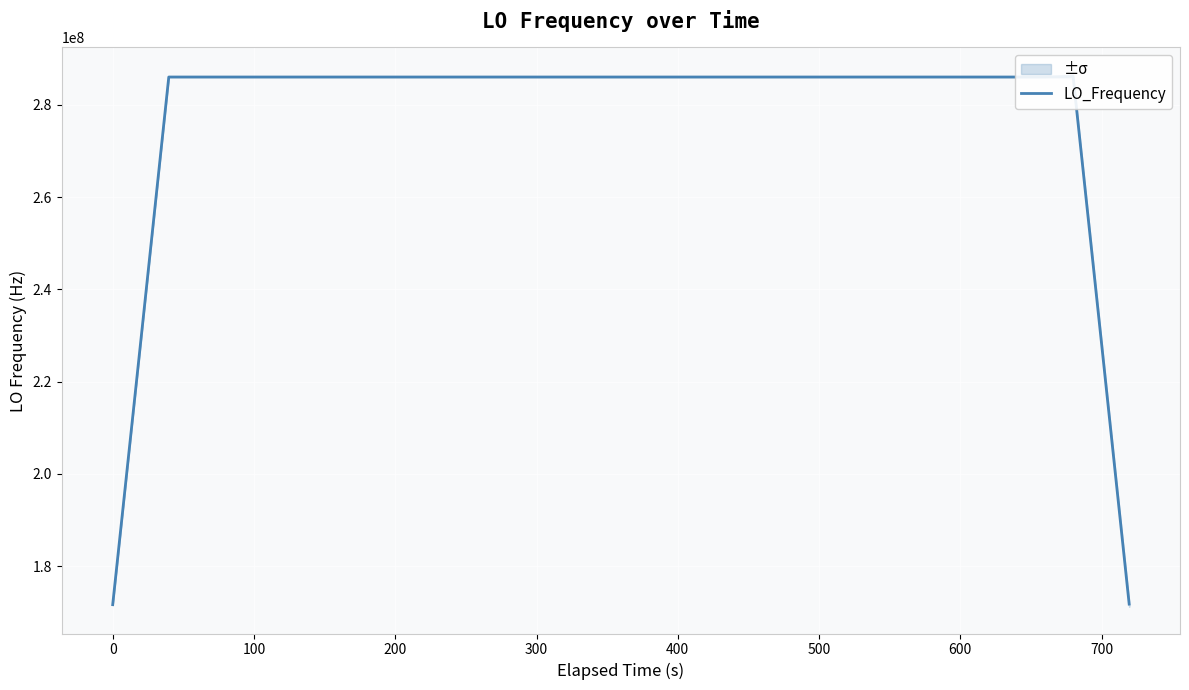

Reading right to left, transcribe all the data shown in this chart.

171755341.3	228964741.4	286174141.3	286047000.6	286047000.6	286047000.1	286046999.7	286046999.7	286046999.6	286046999.6	286046999.6	286046999.6	286046999.8	286046999.5	286046999.1	286046998.7	286046998.2	286046997.8	286046997.9	286046997.9	286046998.4	286046999.3	286046999.3	286046999.2	286046999.1	286046999.2	286046999.0	286046999.0	286046998.9	286046998.8	286046999.1	286046999.1	286046999.7	286046999.6	286046999.7	286046999.3	286046999.6	286046999.3	228837599.7	171628199.9